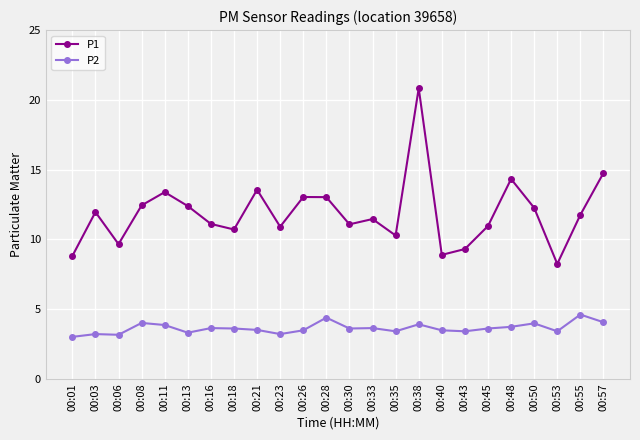

What is the sum of the P1 values at 00:48 and 00:35?

24.6